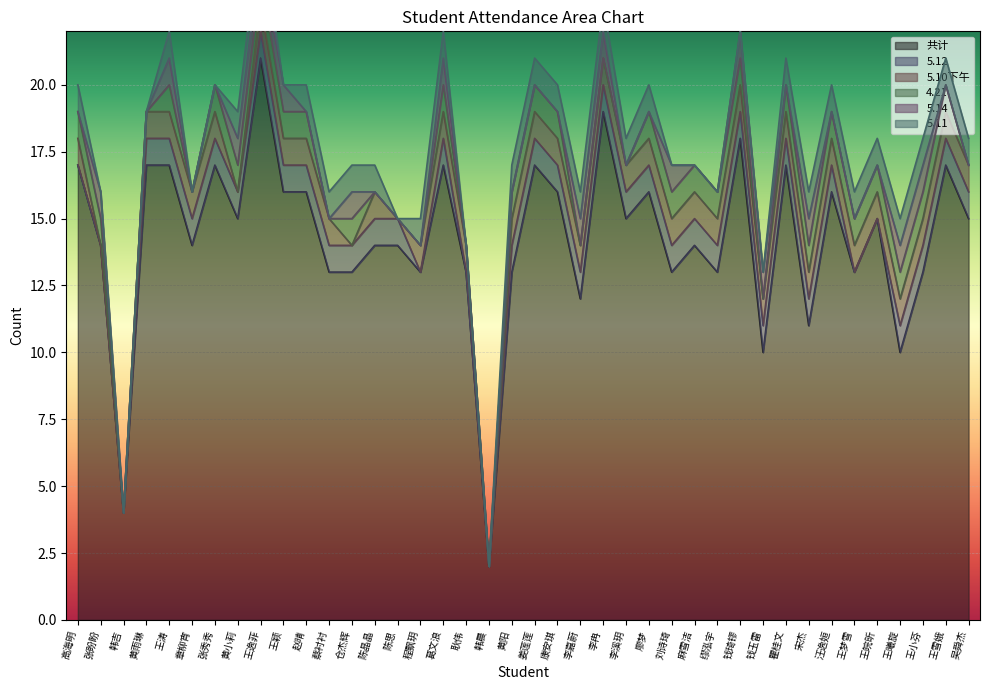

Reading left to right, list all the values displayed in this chart.

共计: 17	14	4	17	17	14	17	15	21	16	16	13	13	14	14	13	17	13	2	13	17	16	12	19	15	16	13	14	13	18	10	17	11	16	13	15	10	13	17	15
5.12: 0	0	0	1	1	1	1	1	1	1	1	1	1	1	1	0	1	0	0	1	1	1	1	1	1	1	1	1	1	1	1	1	1	1	0	0	1	1	1	1
5.10下午: 1	0	0	1	1	1	1	0	1	1	1	1	0	1	0	1	1	1	0	1	1	1	1	1	1	1	1	1	1	1	1	1	1	1	1	1	1	1	1	1
4.21: 1	1	0	0	1	0	1	1	1	1	1	0	1	0	0	0	1	0	0	1	1	1	0	0	0	1	1	1	1	1	0	1	1	1	1	1	1	1	1	0
5.14: 0	1	0	0	1	0	0	1	1	1	0	0	1	0	0	0	1	0	0	0	0	0	1	1	0	0	1	0	0	1	1	0	1	0	0	0	1	1	0	0
5.11: 1	0	0	0	1	0	0	1	1	0	1	1	1	1	0	1	1	0	0	1	1	1	1	1	1	1	0	0	0	0	0	1	1	1	1	1	1	1	1	1